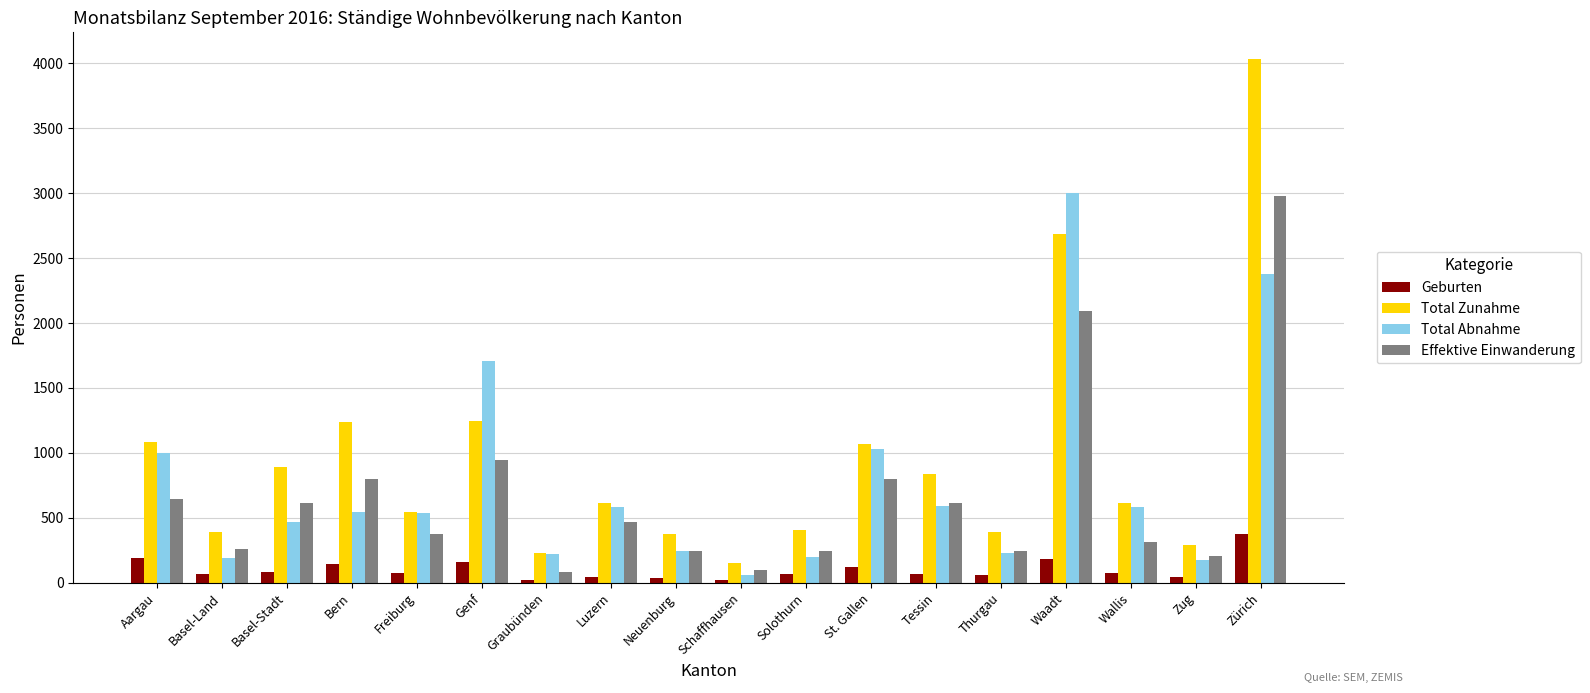

What is the maximum value for Effektive Einwanderung?

2981